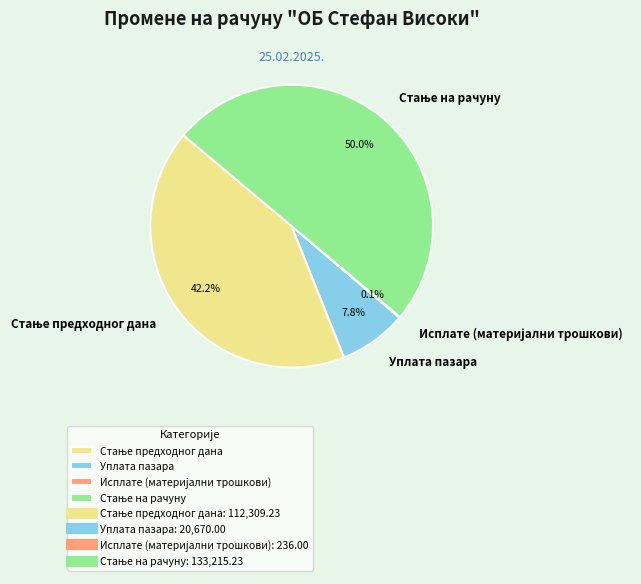

Does Уплата пазара represent more than half of the total?

No